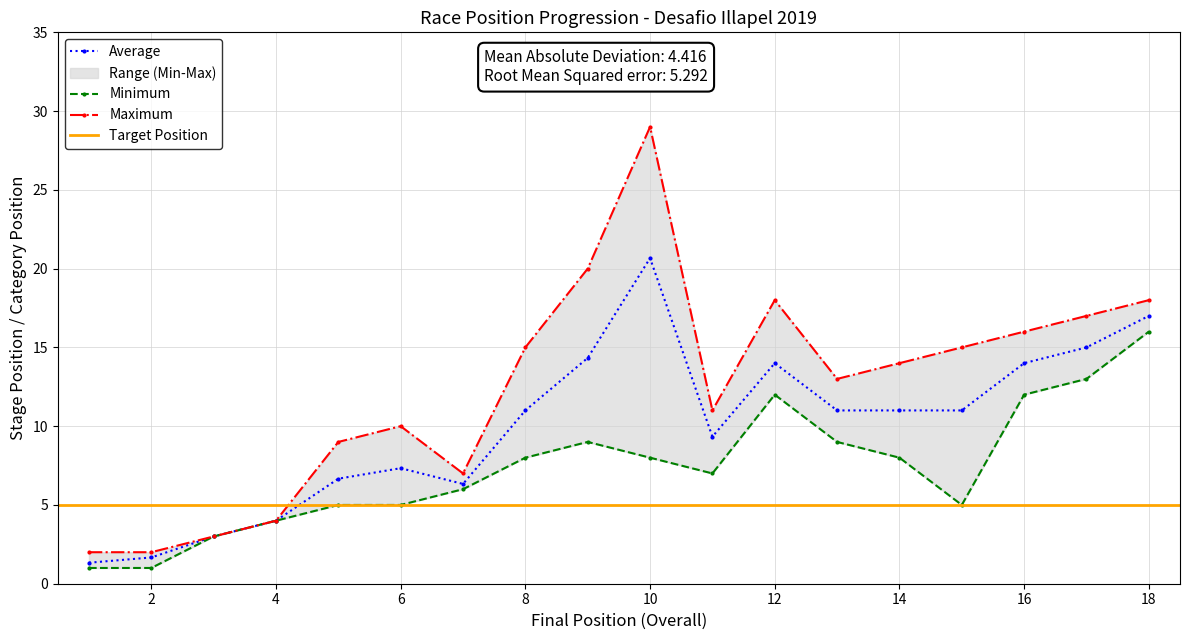

What is the difference between the maximum and minimum values in the pos_overall series?

17